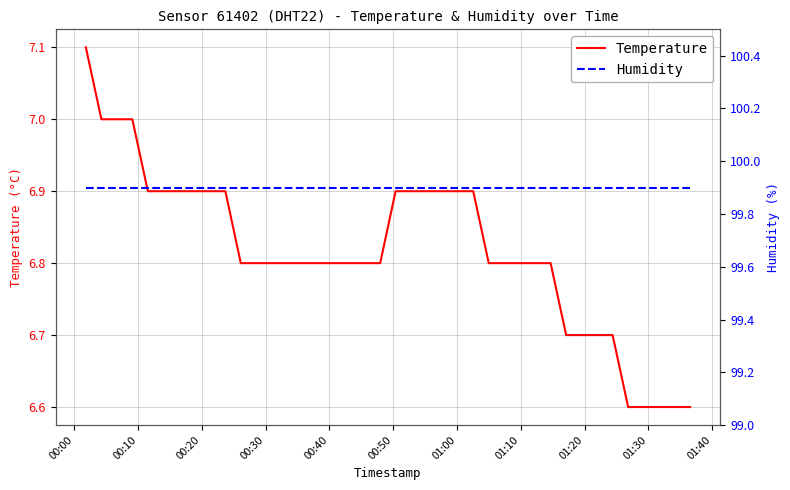

True or false: Humidity and Temperature cross at least once.

False